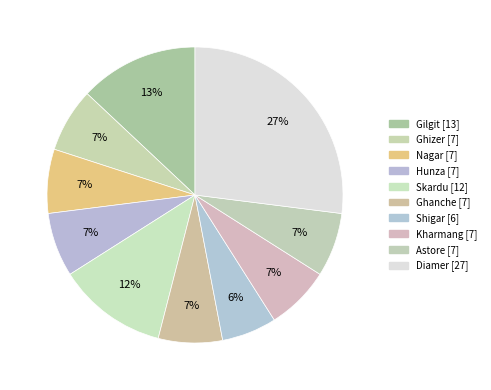

Do Diamer and Gilgit together represent more than half of the pie?

No